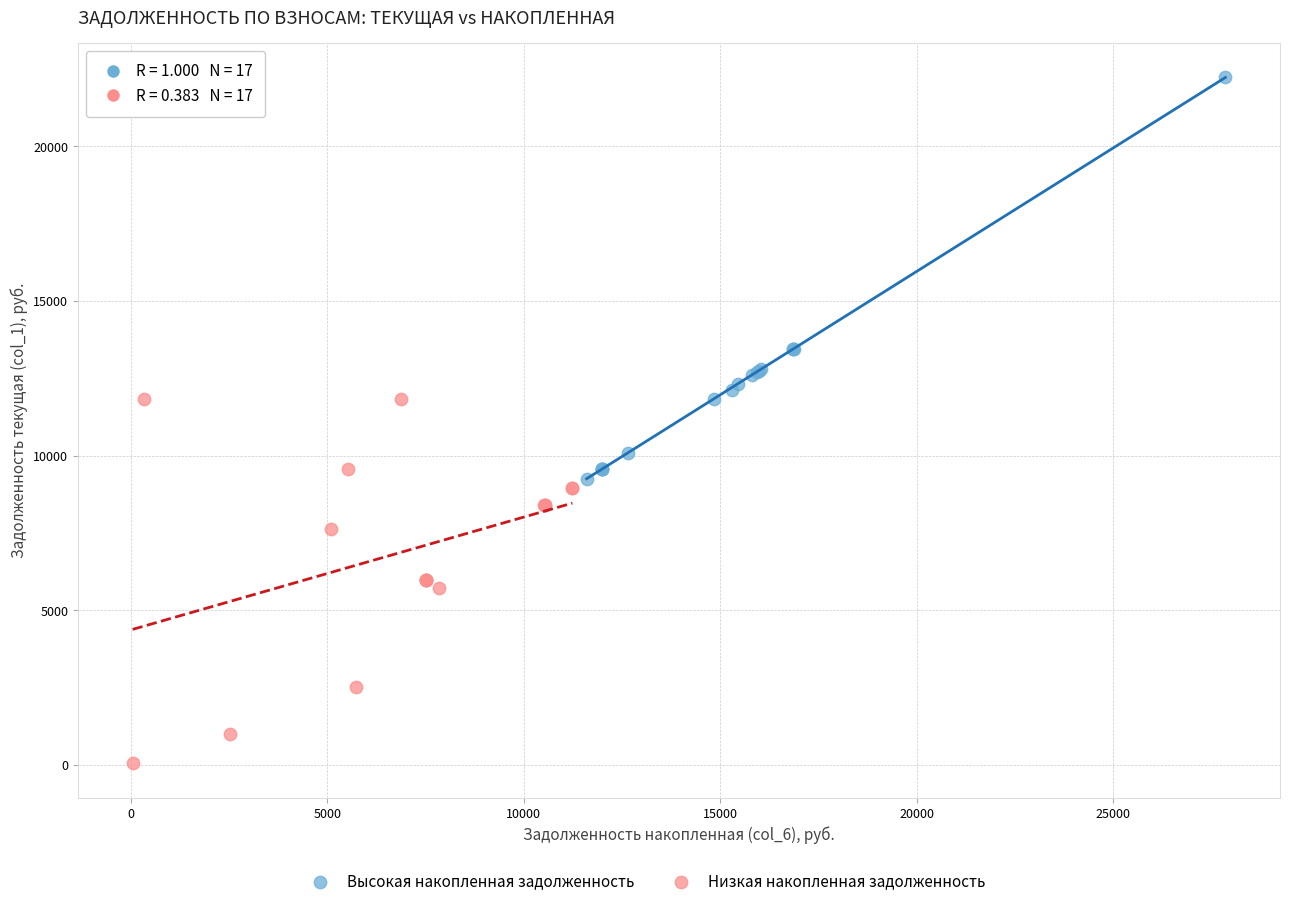

Which series contains the highest Y value?

Высокая накопленная задолженность